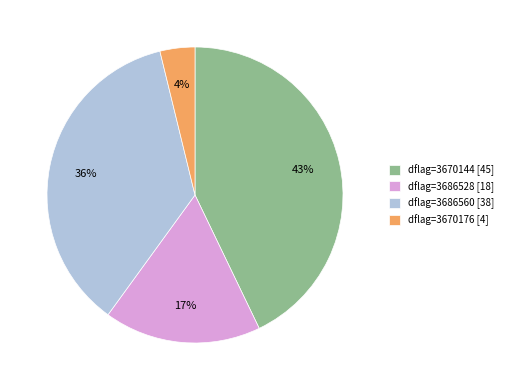

Which slice is the smallest?

dflag=3670176 [4]